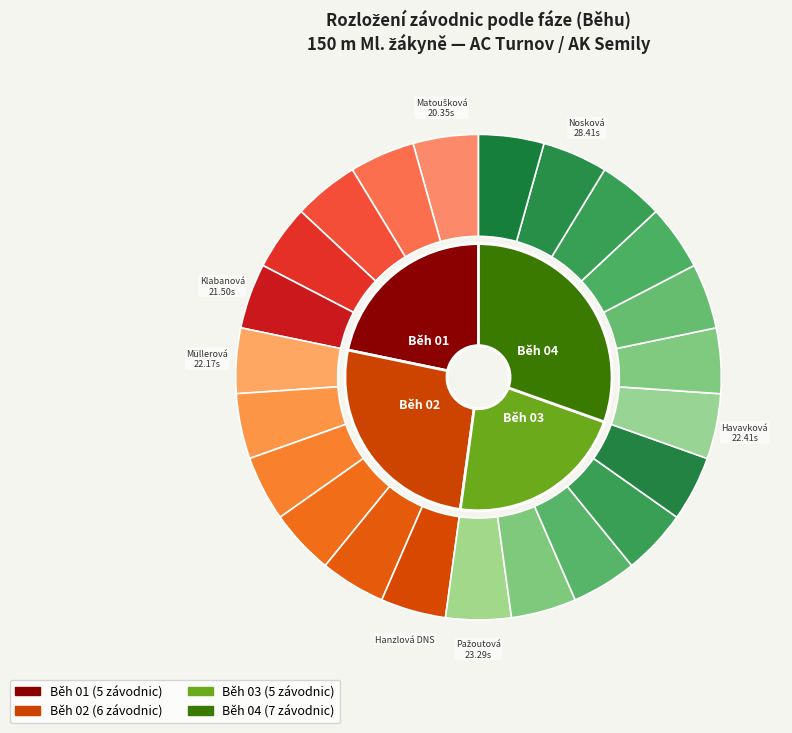

What percentage is the DNS/MS slice, to the nearest percent?

19%